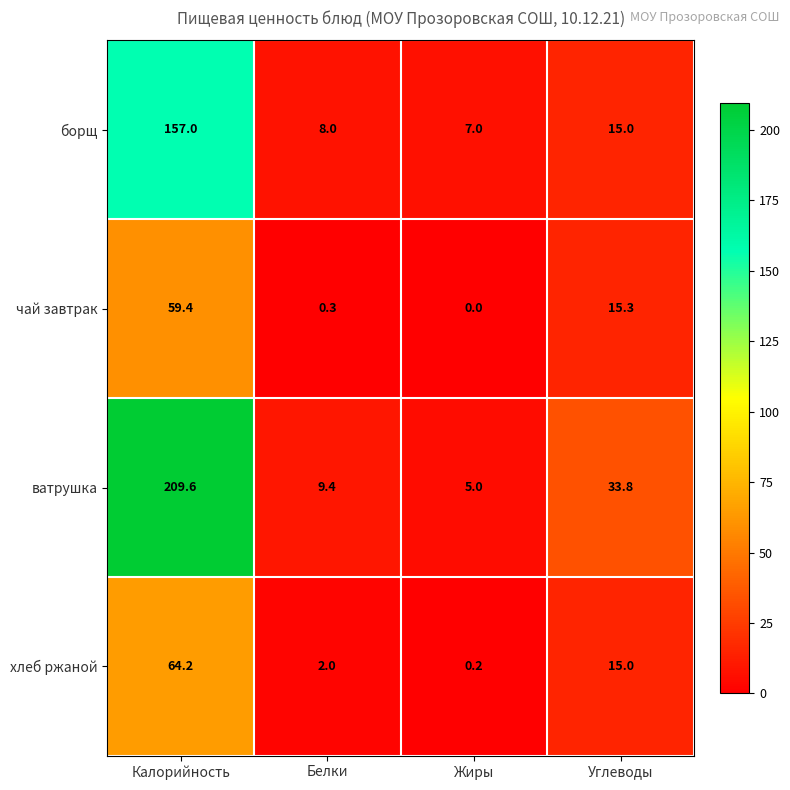

What is the difference between the highest and lowest values at Белки?

9.1